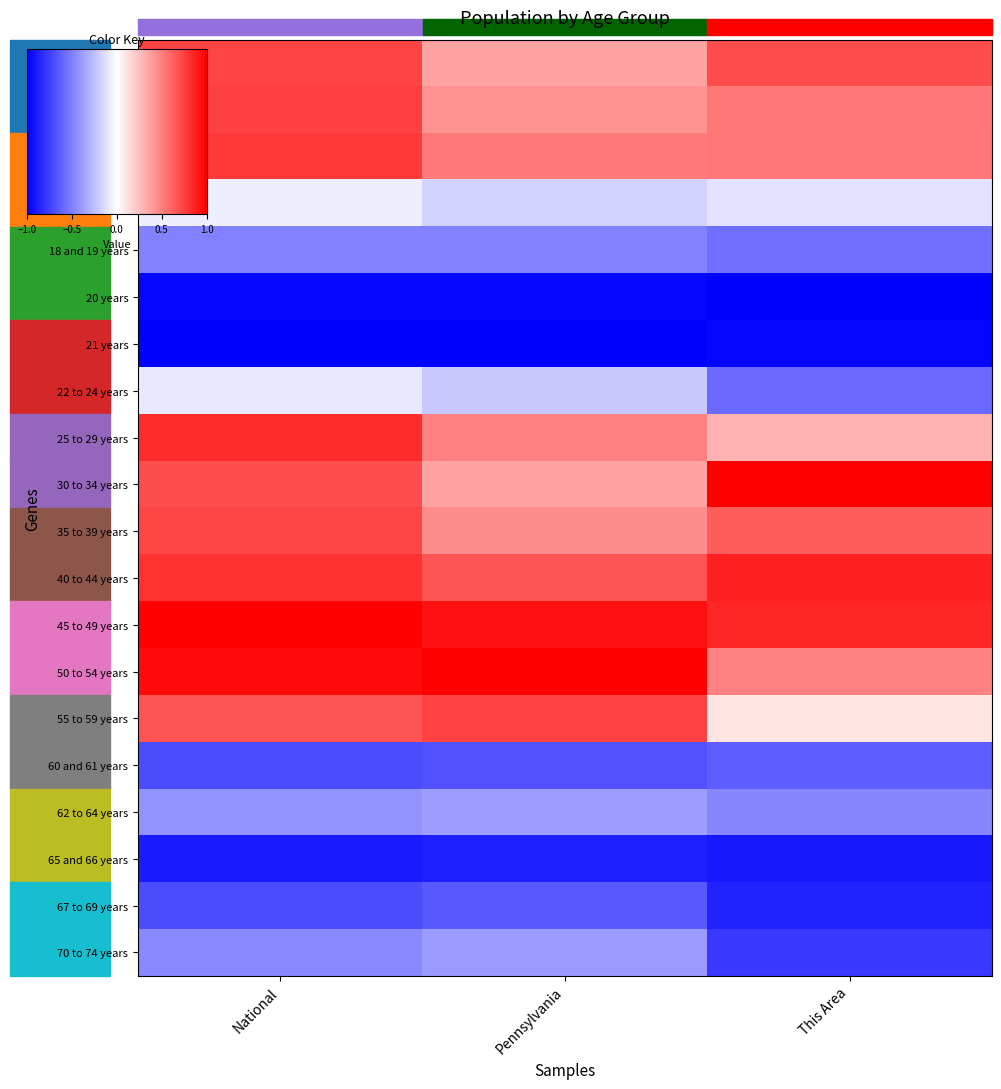

List the series in order of their peak value, lowest first.

21 years, 20 years, 65 and 66 years, 67 to 69 years, 60 and 61 years, 18 and 19 years, 70 to 74 years, 62 to 64 years, 22 to 24 years, 15 to 17 years, 35 to 39 years, Under 5 years, 55 to 59 years, 5 to 9 years, 10 to 14 years, 25 to 29 years, 40 to 44 years, 30 to 34 years, 50 to 54 years, 45 to 49 years